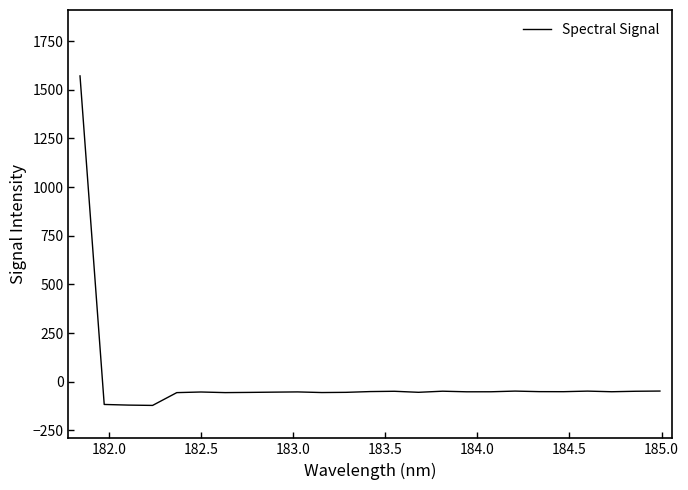

How many lines are shown in the chart?

1